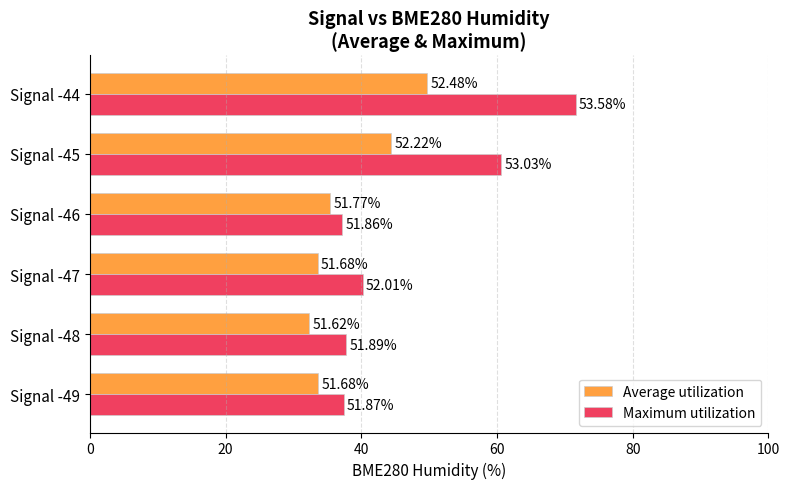

Which series has the widest spread of values?

Maximum utilization